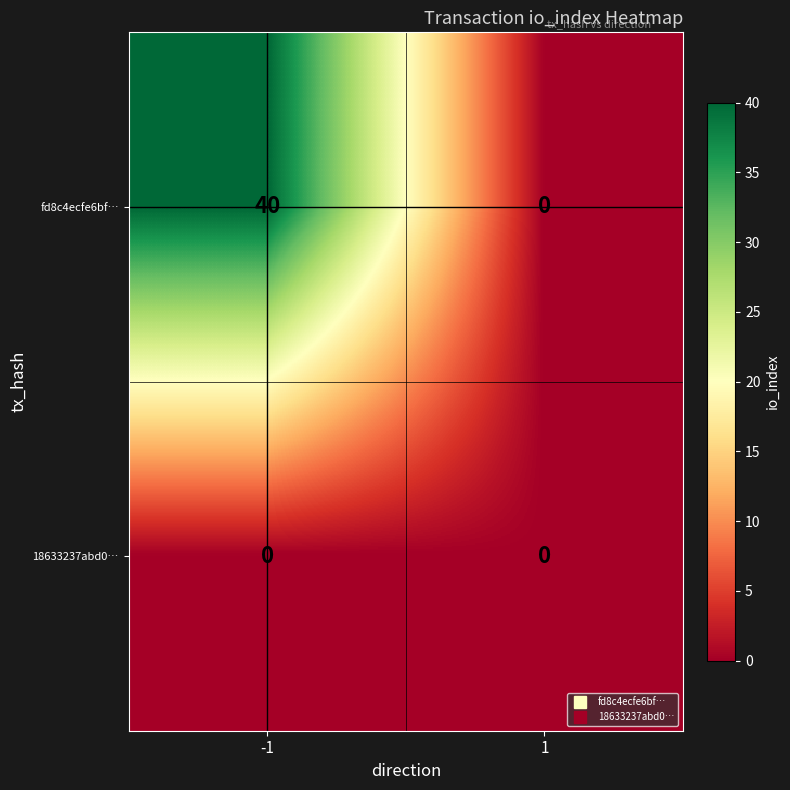

True or false: fd8c4ecfe6bf… has a value of 0 at 1.

True